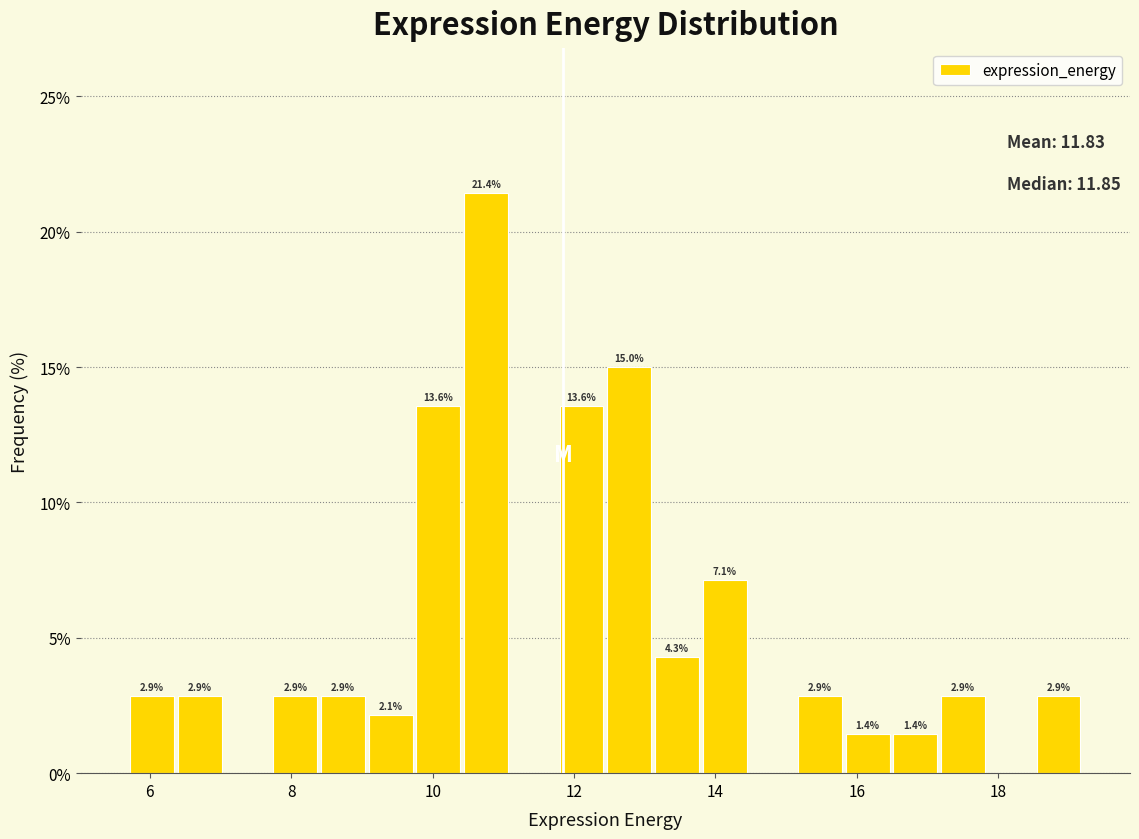

Around what value on the x-axis is the tallest bar? Give the approximate position of its centre, as read against the axis.

10.8